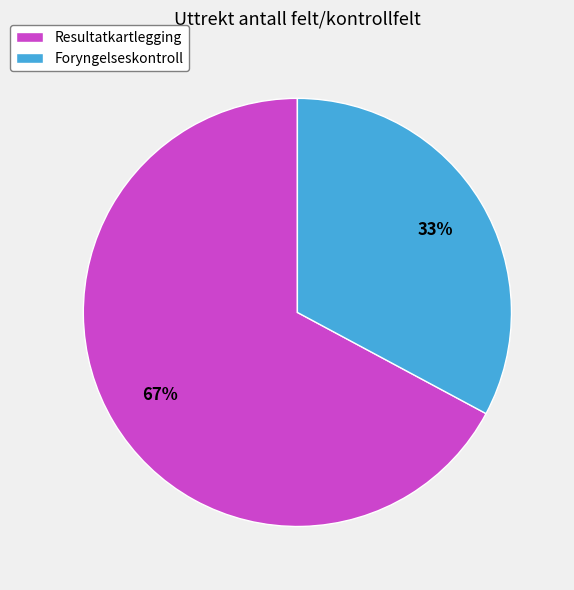

Count the number of slices in the pie.

2